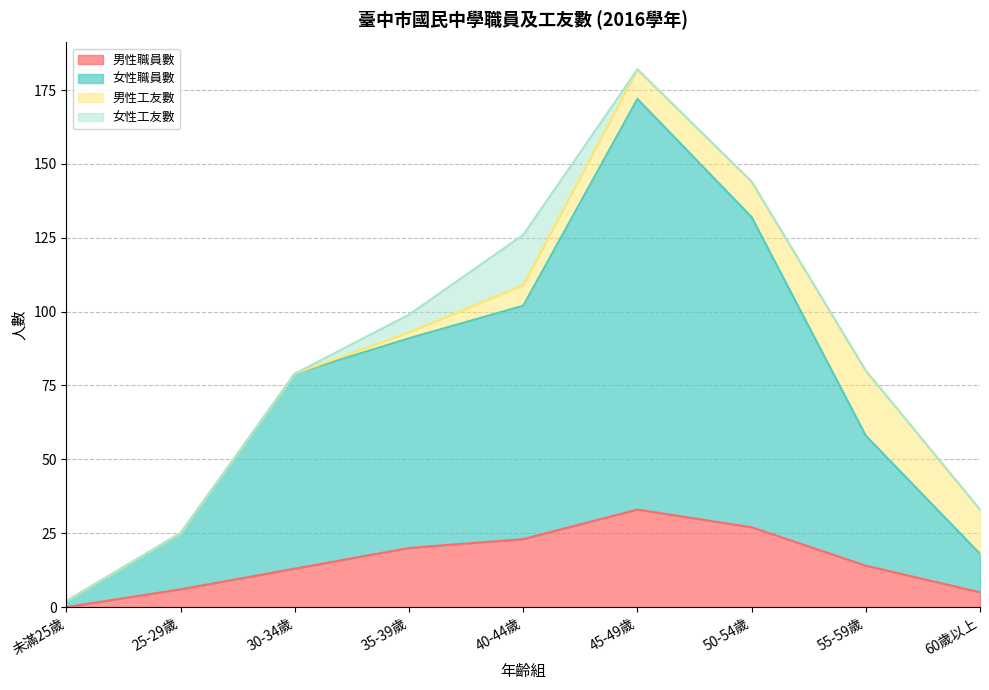

At which label does 男性職員數 reach its minimum?

未滿25歲